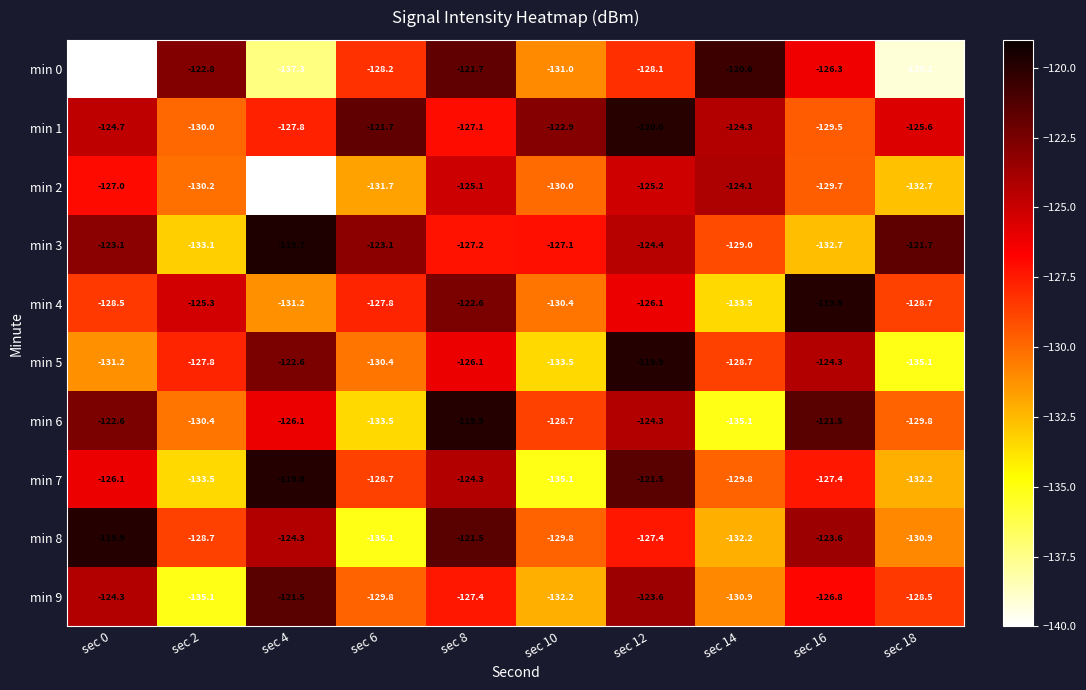

At which label does min 5 reach its peak?

sec 12